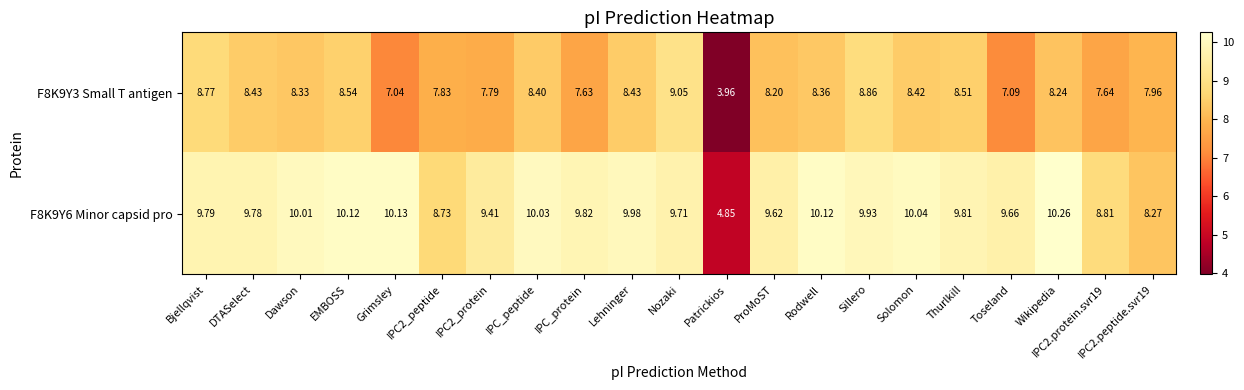

At which label does F8K9Y3 Small T antigen reach its peak?

Nozaki